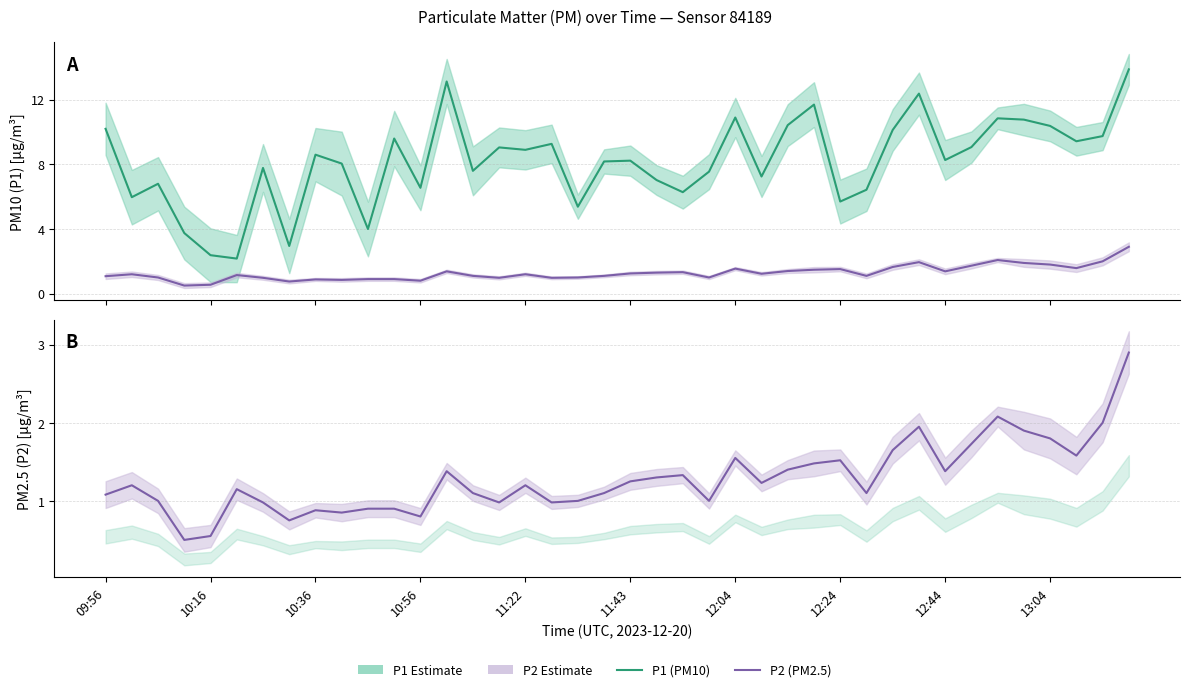

Is this an area chart (filled region under the line)?

No